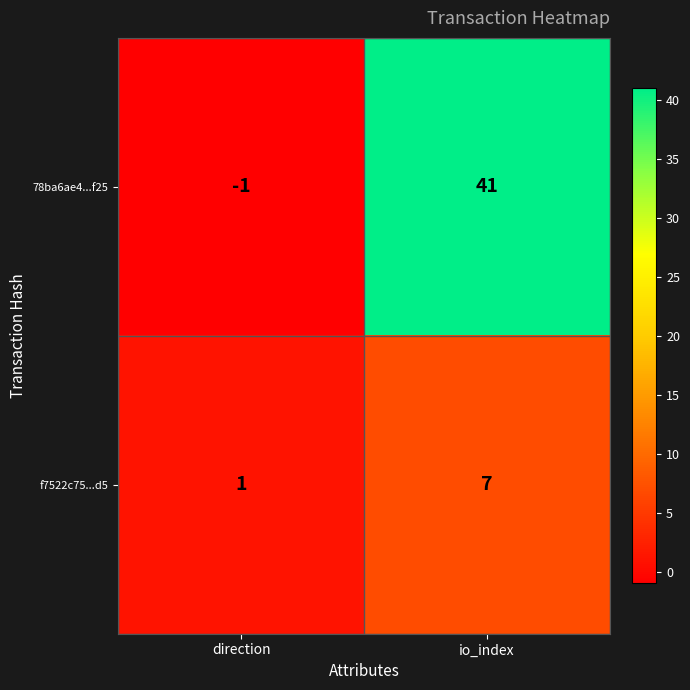

What is the sum of the f7522c75...d5 values at direction and io_index?

8